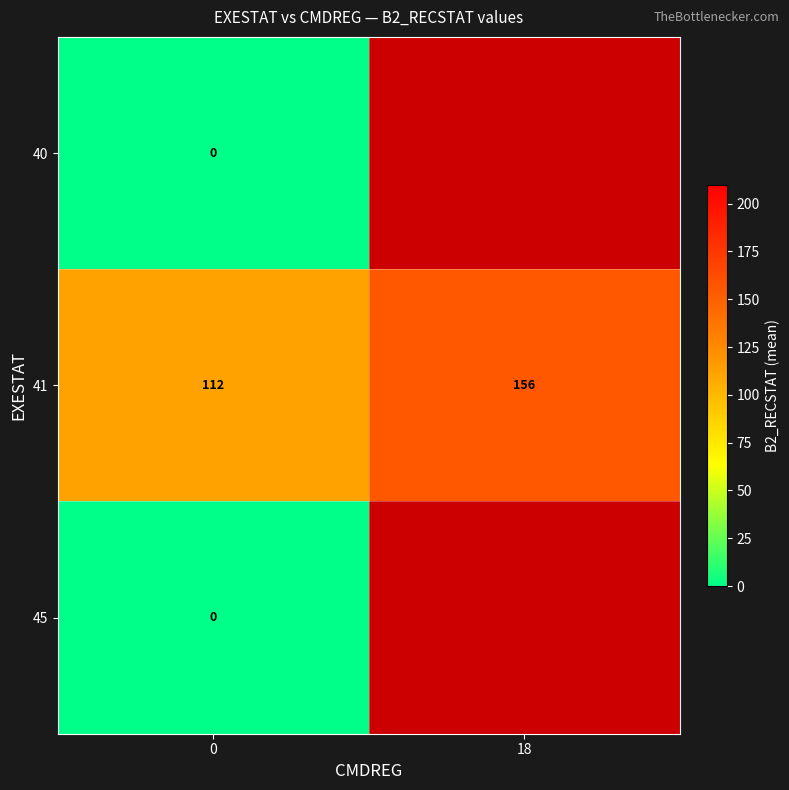

List the labels in order of 41 value, smallest first.

0, 18